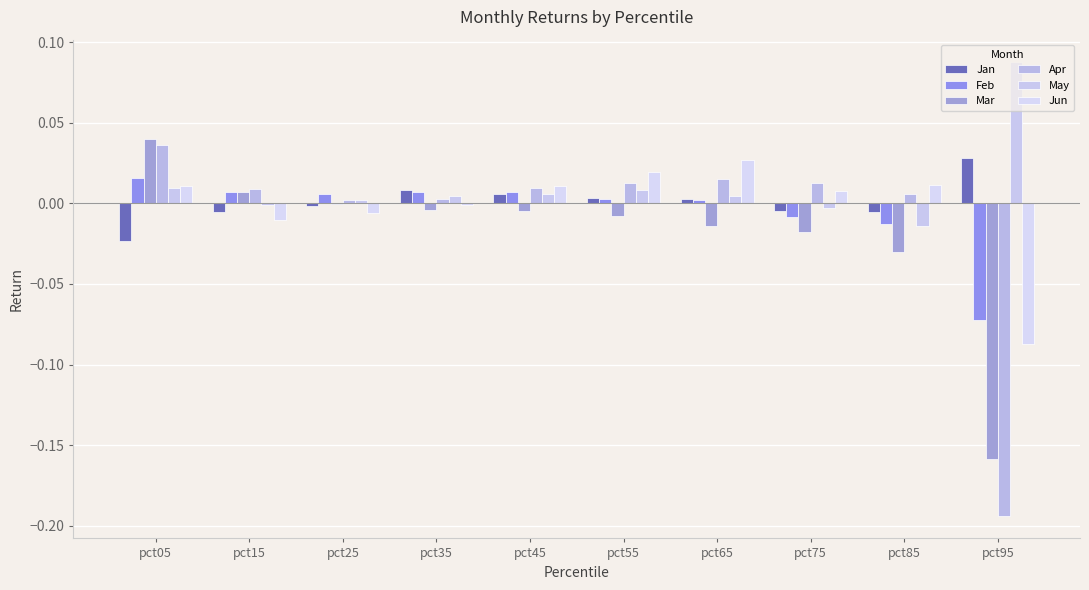

How many groups of bars are there?

10